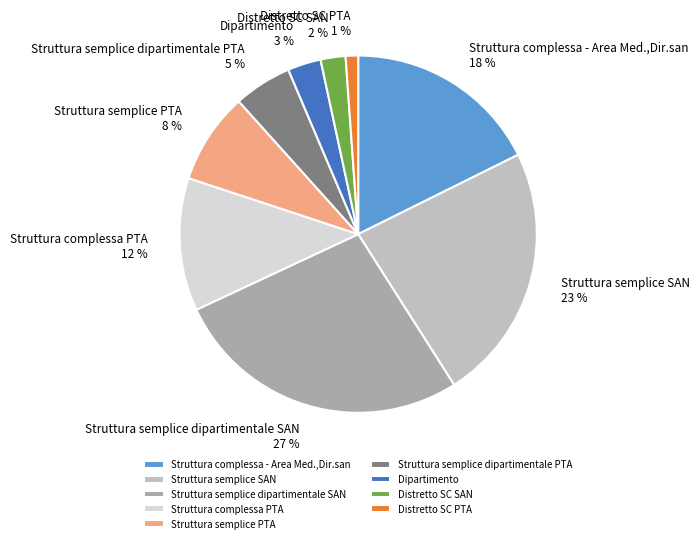

Is the sum of Struttura semplice dipartimentale PTA and Struttura semplice dipartimentale SAN greater than half?

No